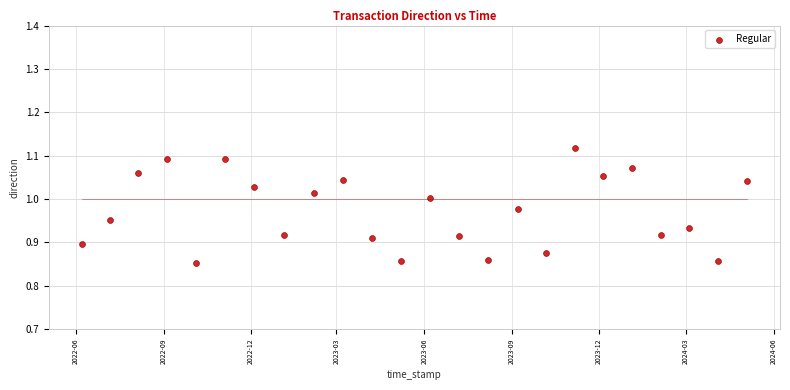

What is the range of X values (max minus min)?

696.4